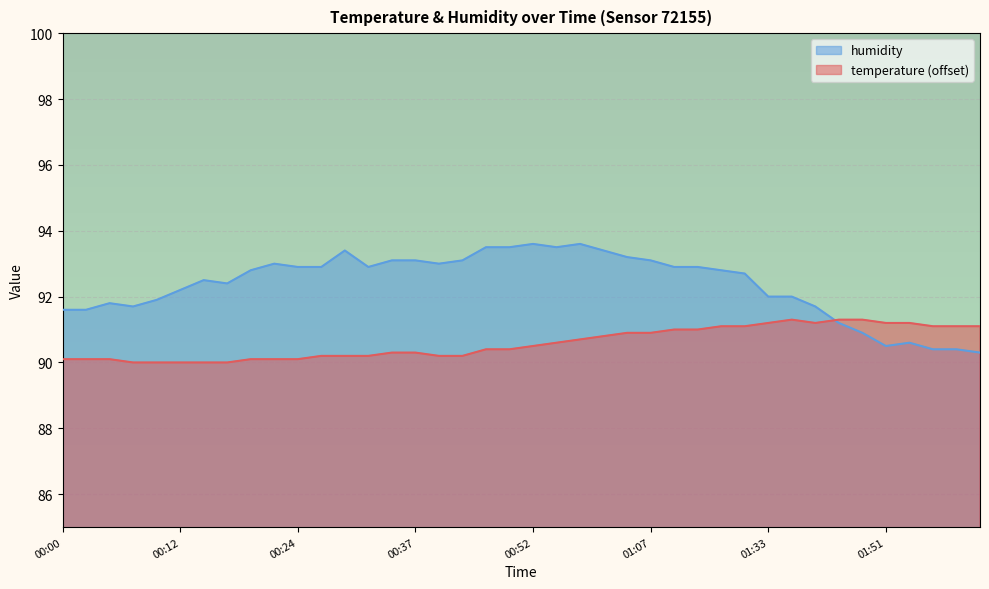

What is the sum of the temperature values at 01:09 and 01:49?

182.3